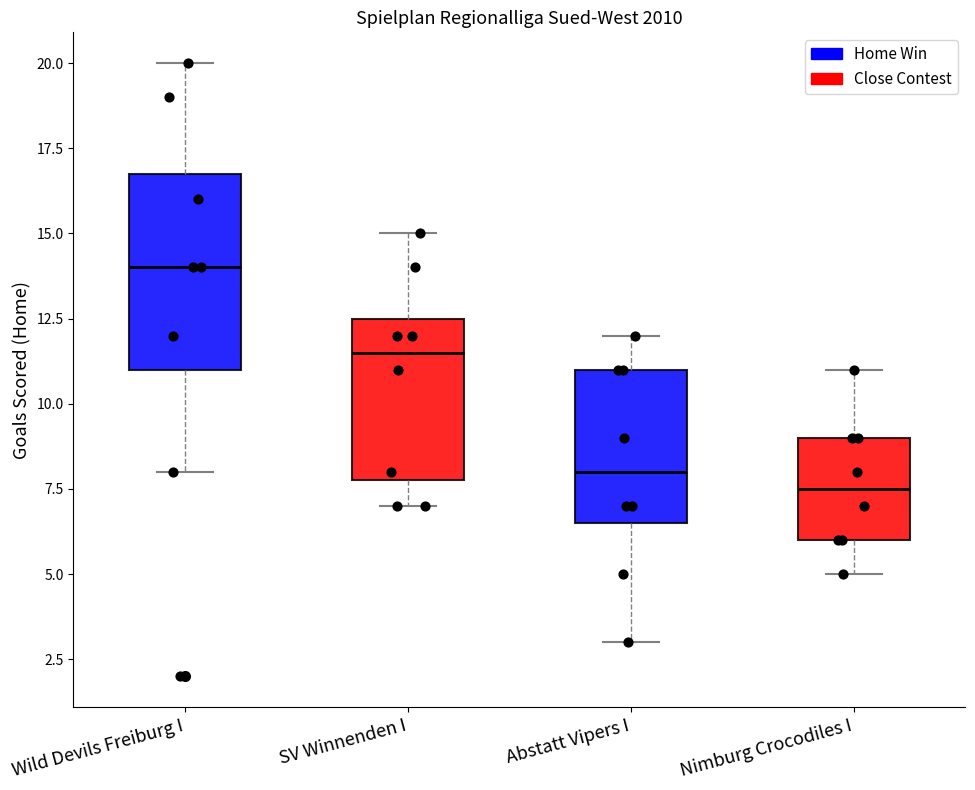

Where does the lower whisker of the box for SV Winnenden I end on the y-axis? The values are not printed on the chart, so give them approximately, as read against the axis.

7.0